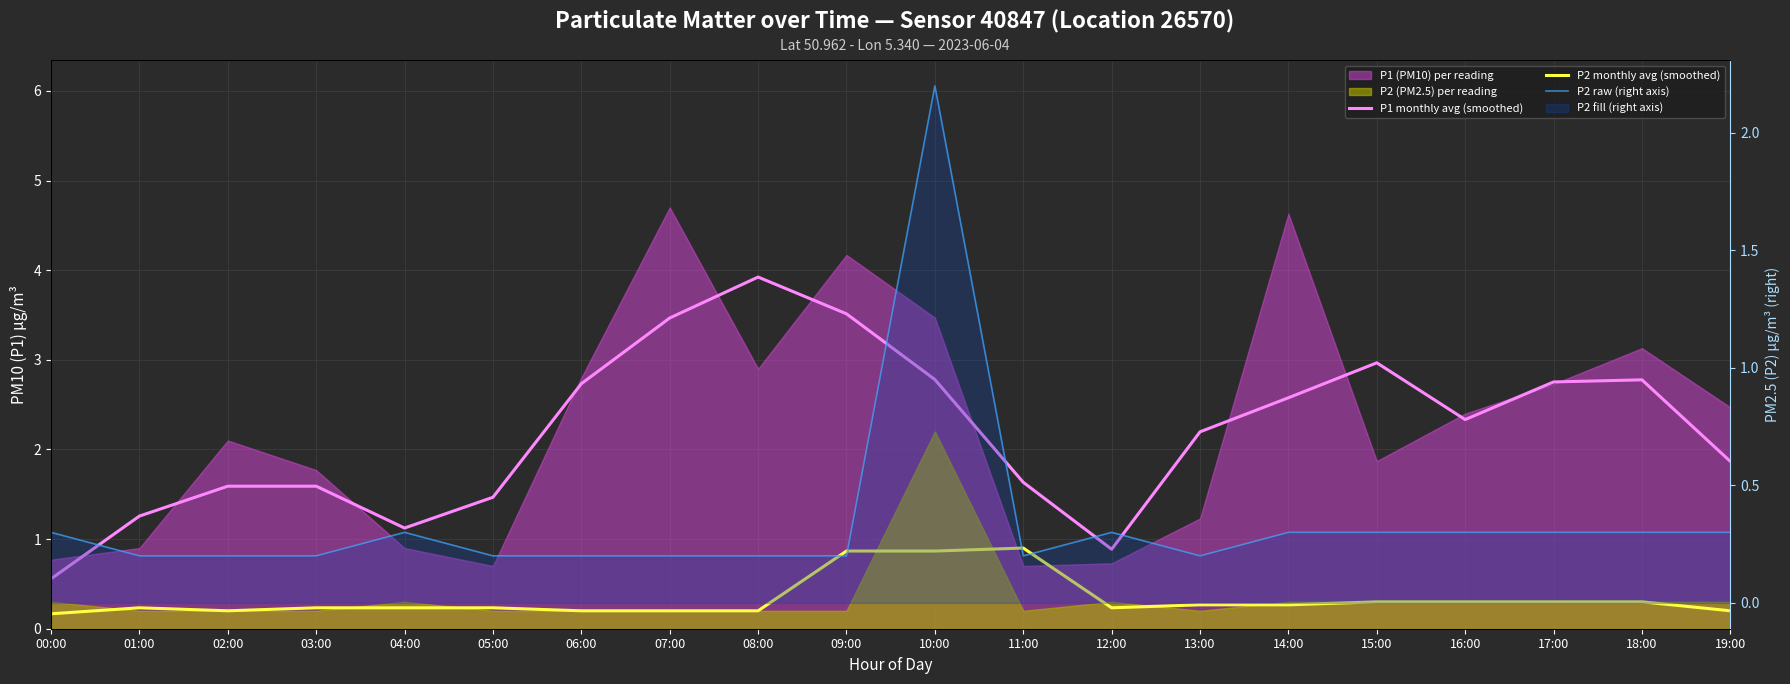

Count the number of categories in the chart.

20